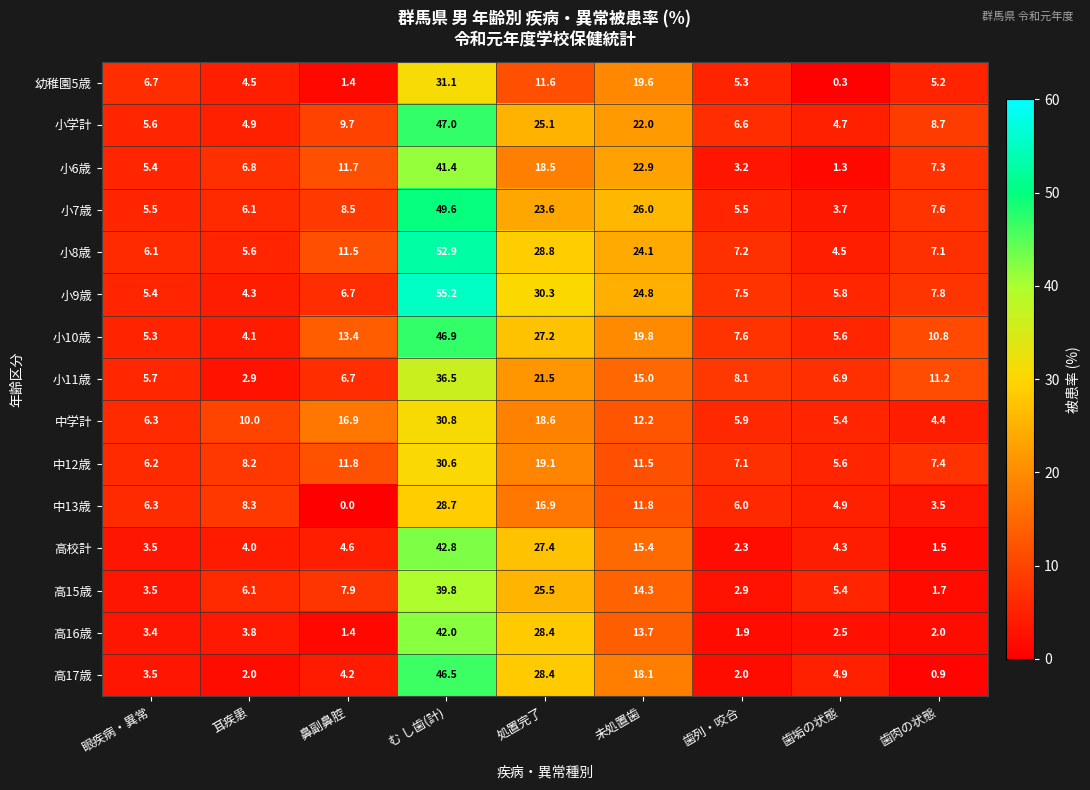

What is the approximate value of 小10歳 at 未処置歯?

19.8